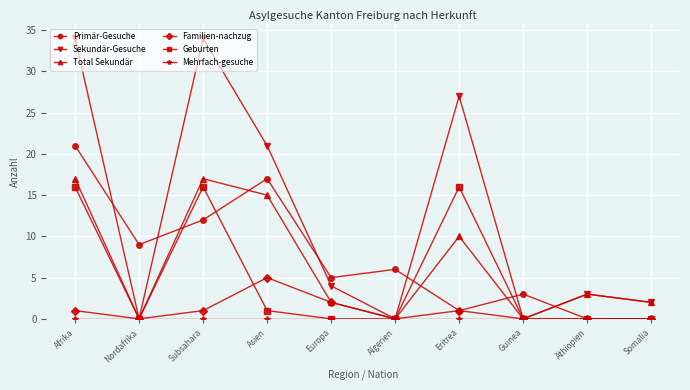

The value of Primär-Gesuche at Europa is 3. True or false?

False